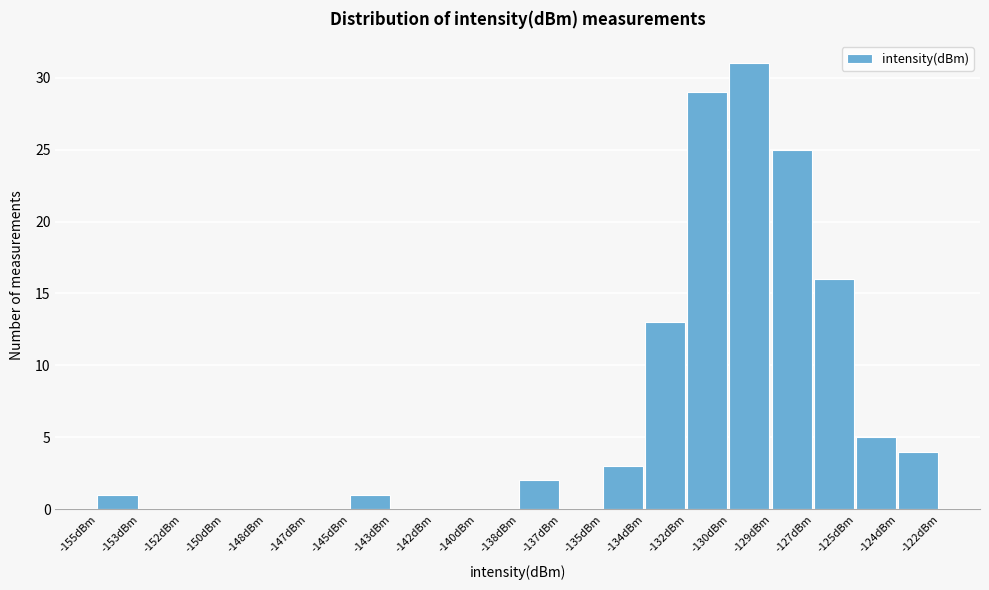

Reading right to left, extract all data points from this chart.

-124dBm=4	-125dBm=5	-127dBm=16	-129dBm=25	-130dBm=31	-132dBm=29	-134dBm=13	-135dBm=3	-137dBm=0	-138dBm=2	-140dBm=0	-142dBm=0	-143dBm=0	-145dBm=1	-147dBm=0	-148dBm=0	-150dBm=0	-152dBm=0	-153dBm=0	-155dBm=1